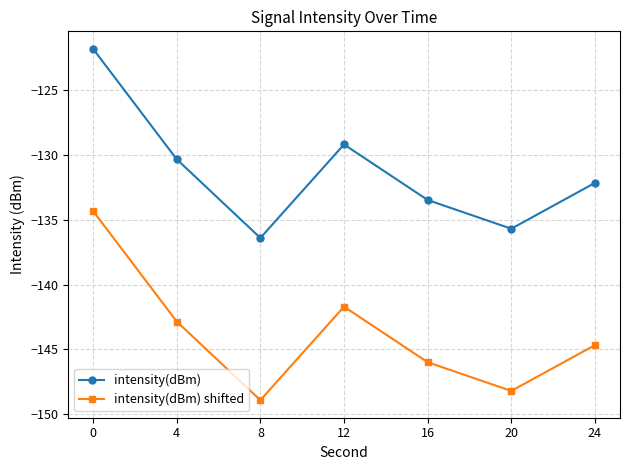

True or false: intensity(dBm) and intensity(dBm) shifted cross at least once.

False